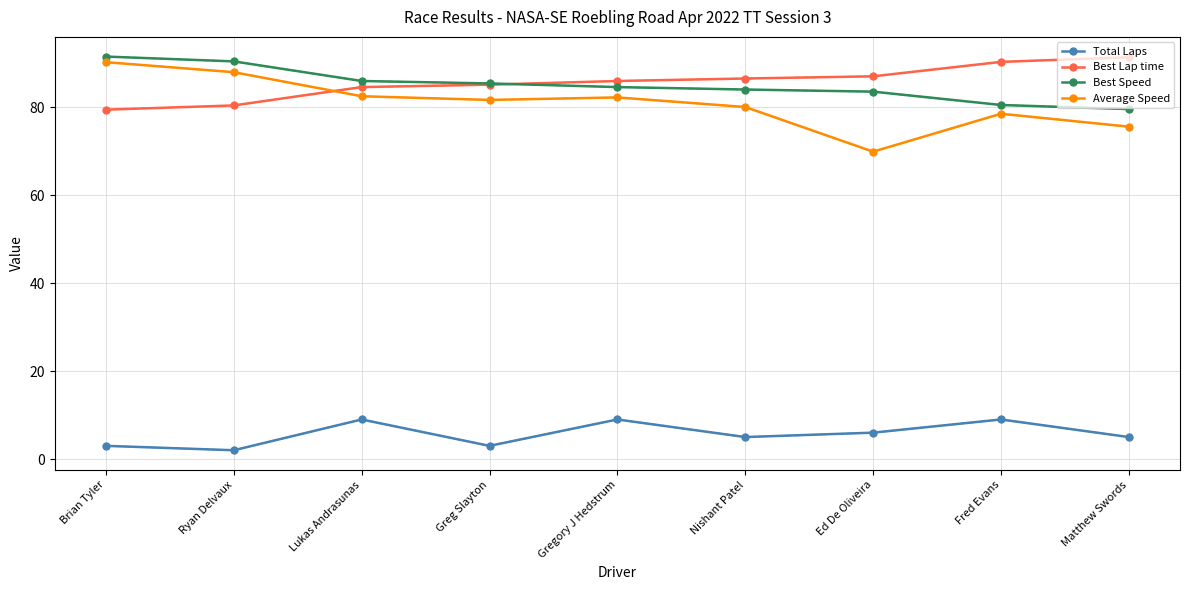

How many data points in Average Speed are above 81?

5